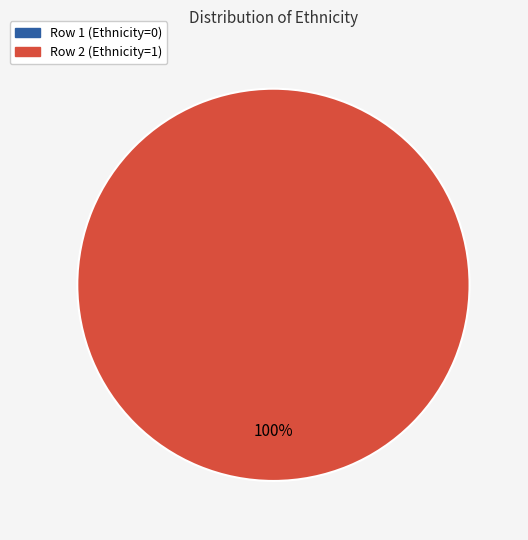

Count the number of slices in the pie.

2